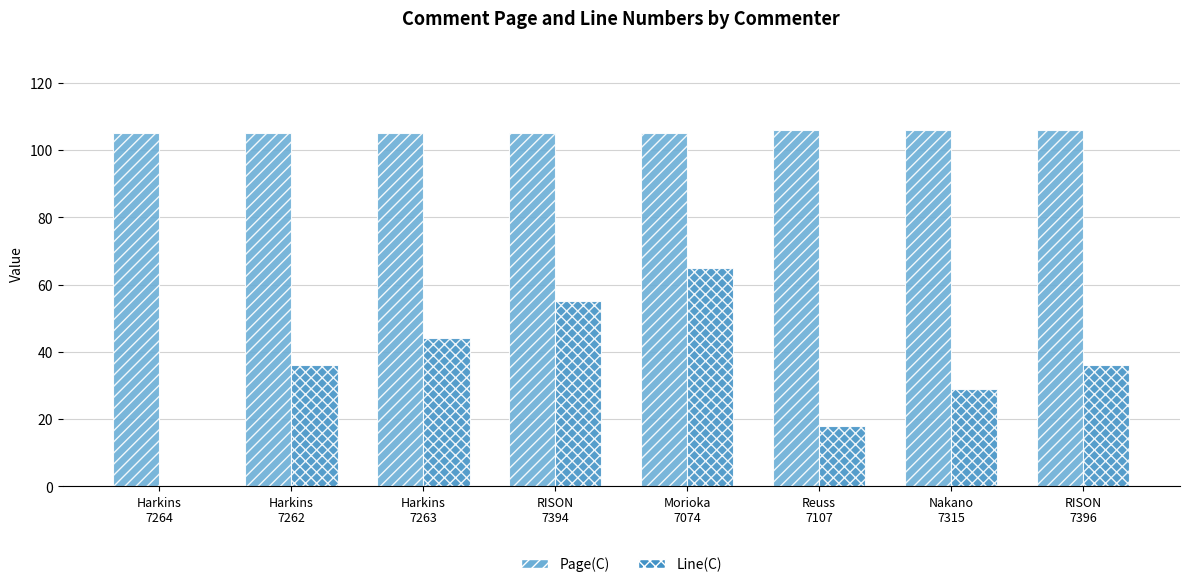

What is the maximum value for Page(C)?

106